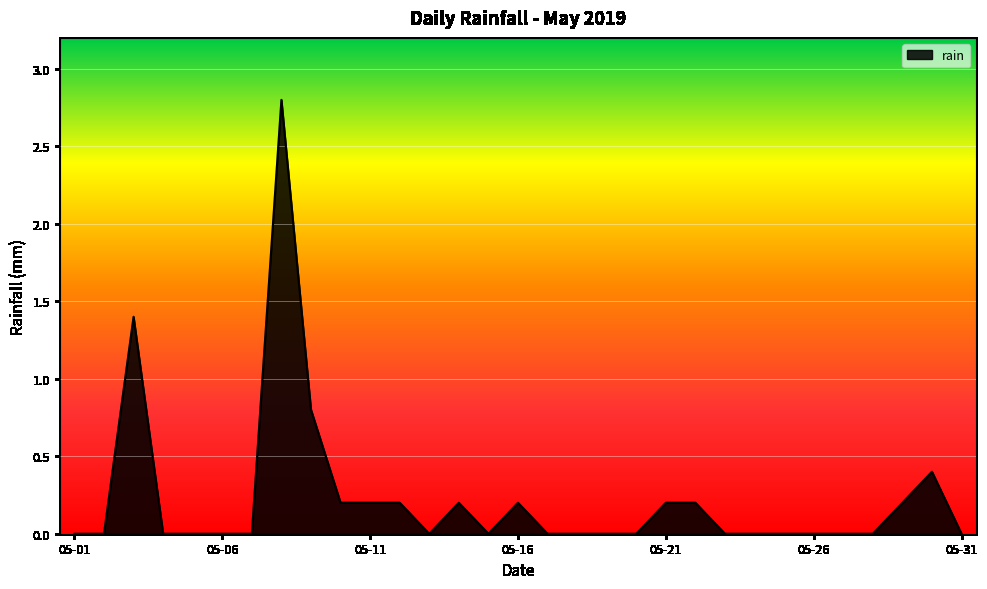

What is the maximum value shown in the chart?

2.8